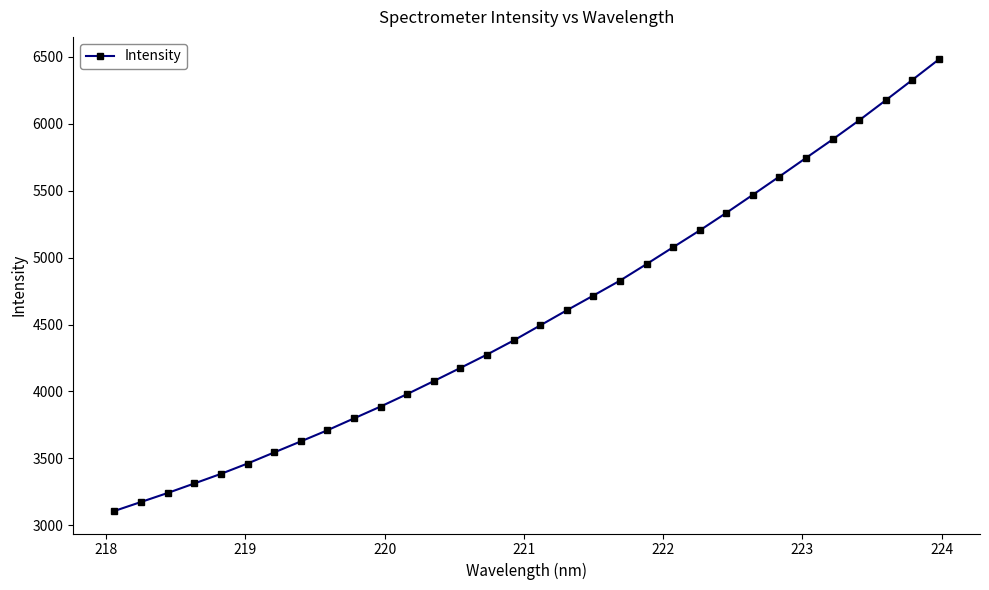

What is the value of the 26th point from the left?

5605.7